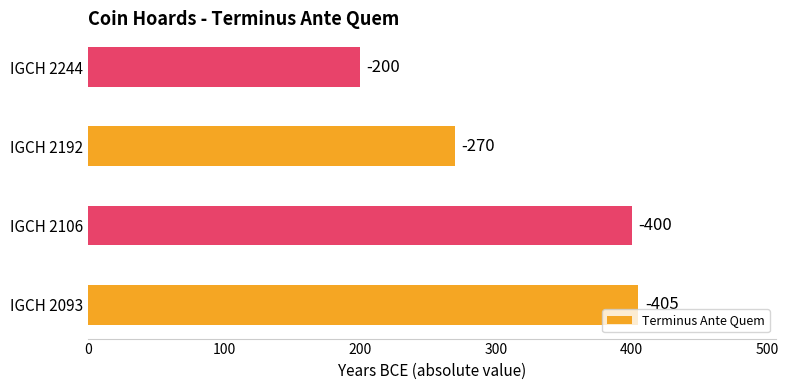

How many bars are there in total?

4